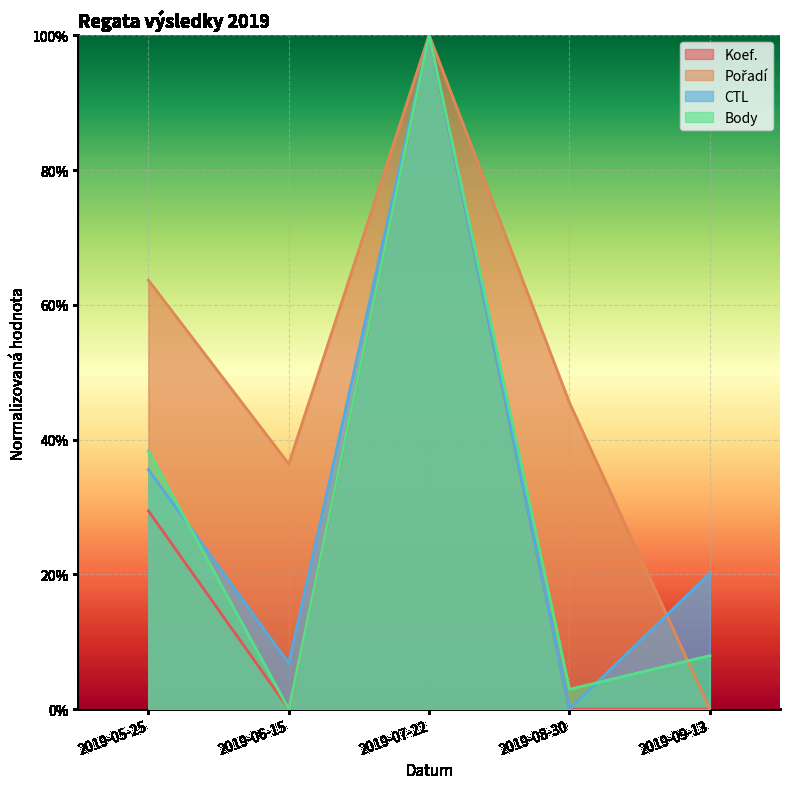

Which series has the largest total across all categories?

Pořadí